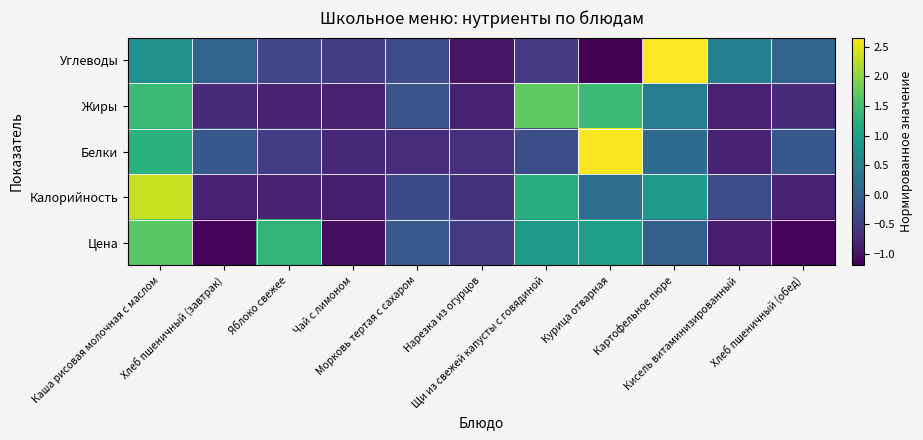

What is the spread (max minus min) of values at Щи из свежей капусты с говядиной?

2.2